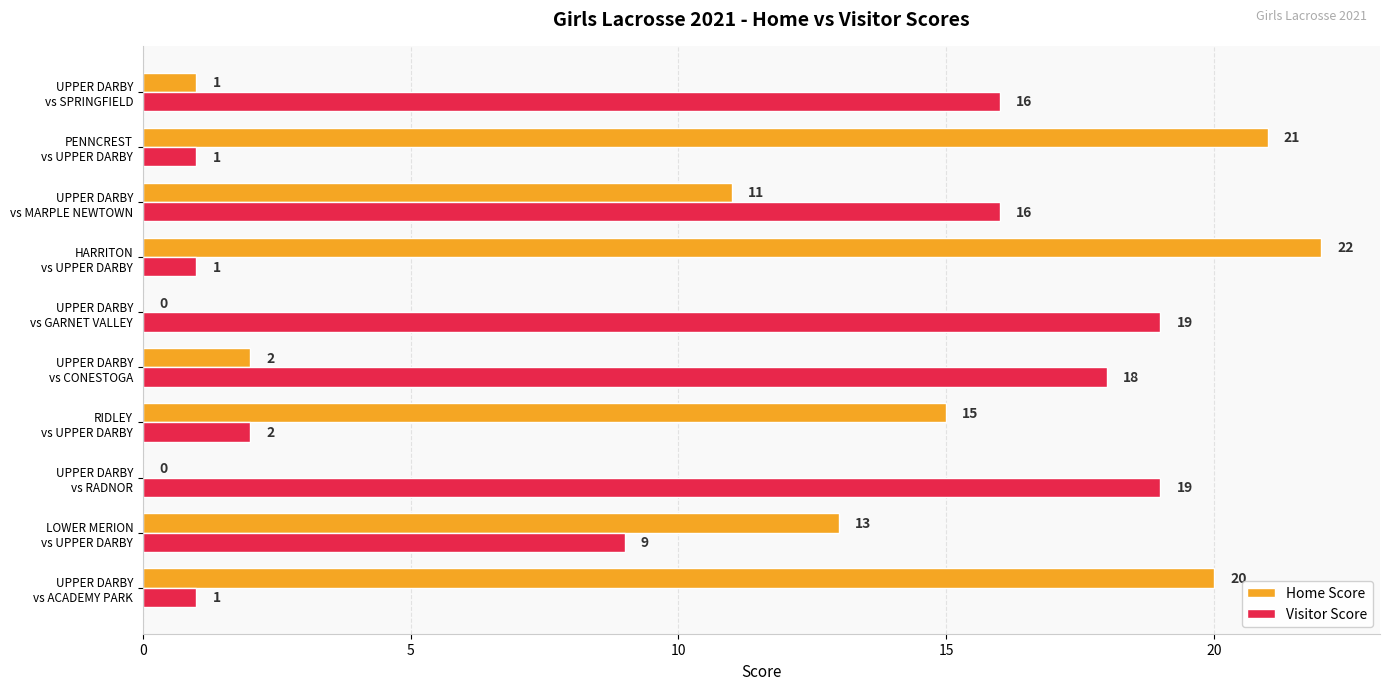

Which series has the largest total across all categories?

Home Score